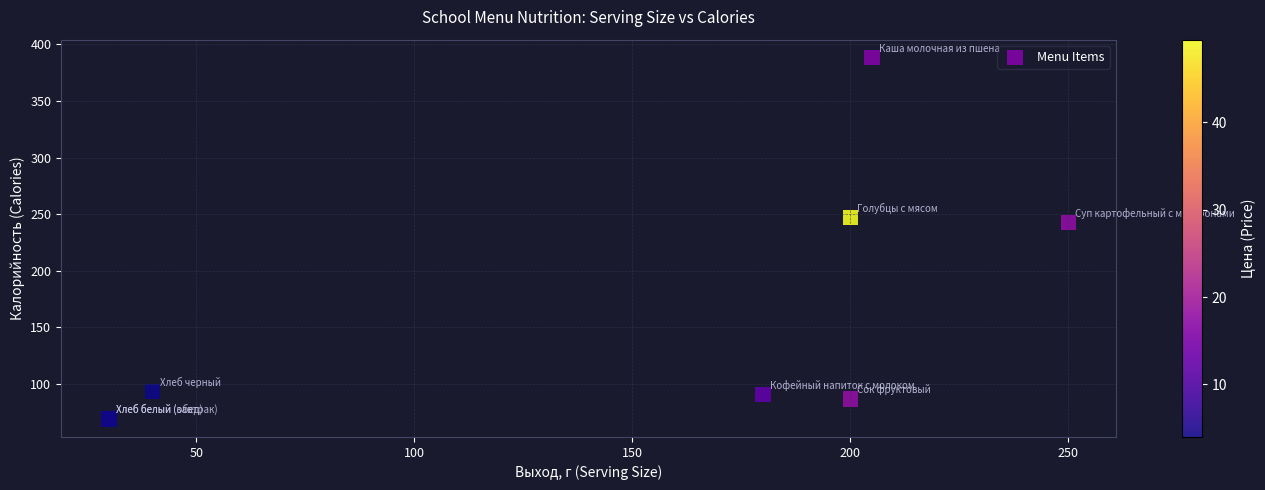

What Y value in the scatter plot is closest to 228?

242.6